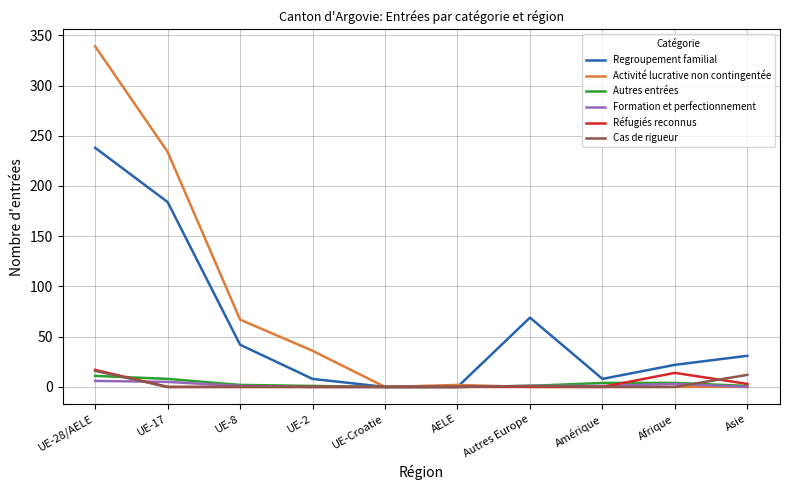

The value of Réfugiés reconnus at UE-17 is 0. True or false?

True